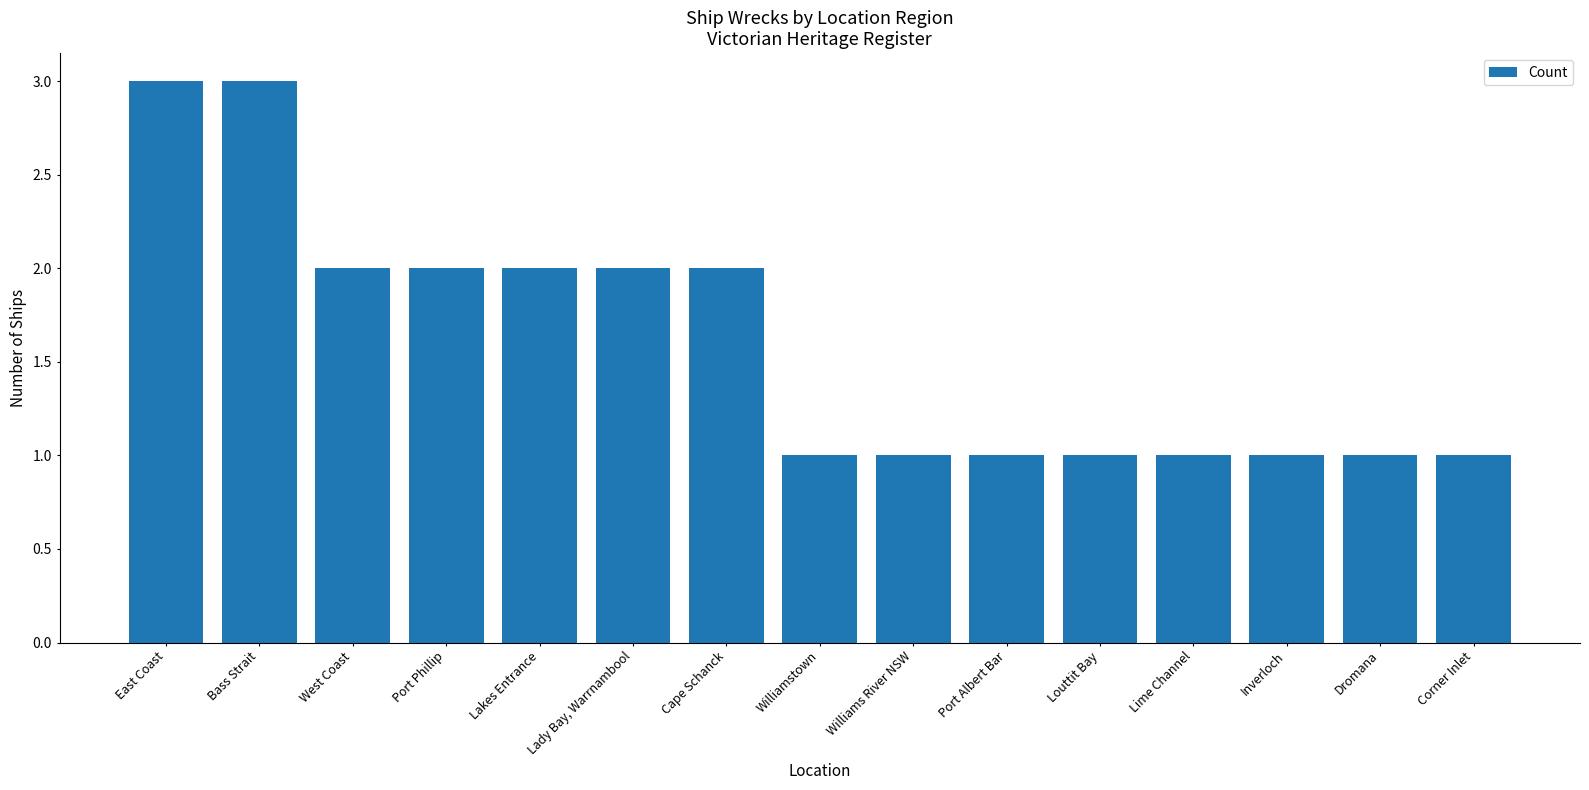

What is the difference between the maximum and minimum values?

2